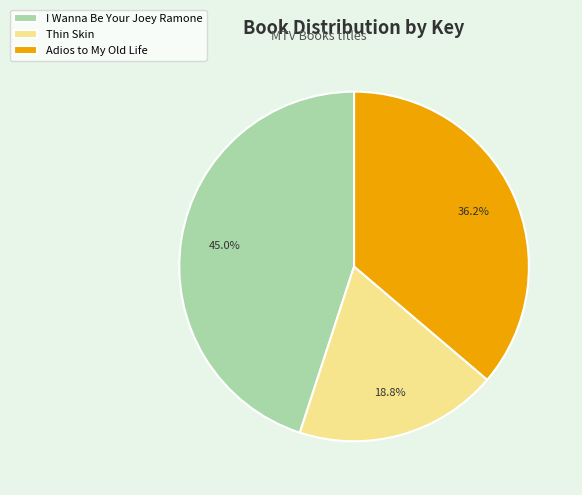

Approximately how many times larger is the value at I Wanna Be Your Joey Ramone compared to Adios to My Old Life?

1.2